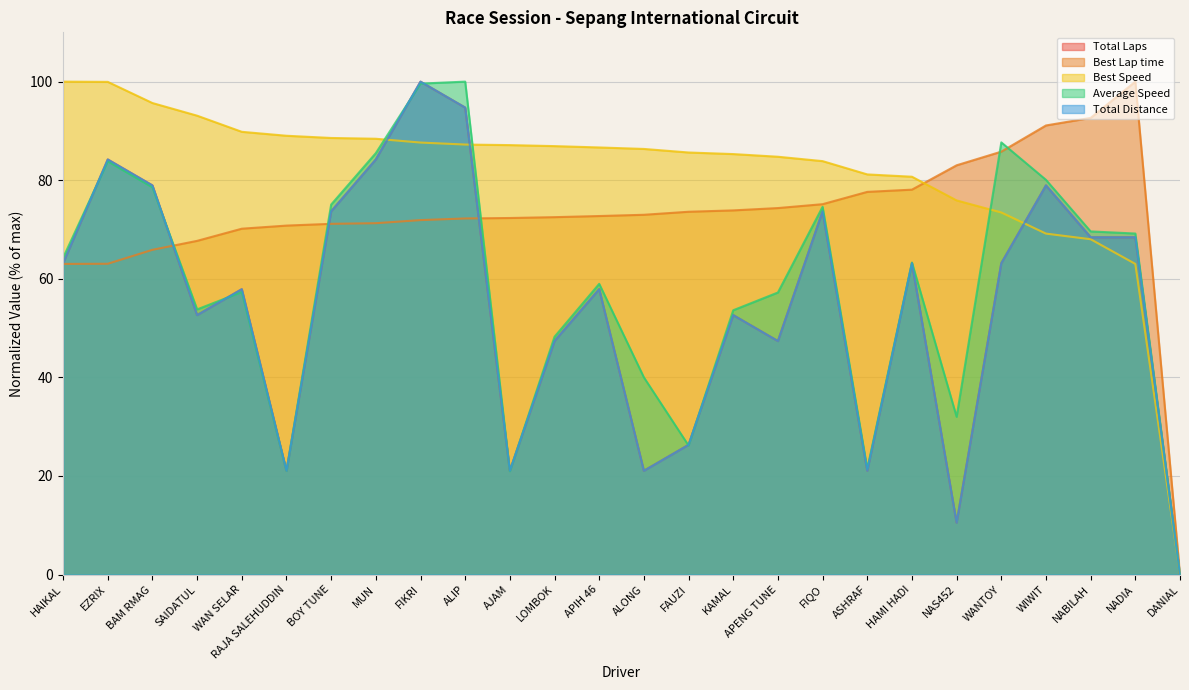

Reading right to left, transcribe all the data shown in this chart.

Total Laps: DANIAL=0.0	NADIA=68.4	NABILAH=68.4	WIWIT=78.9	WANTOY=63.2	NAS452=10.5	HAMI HADI=63.2	ASHRAF=21.1	FIQO=73.7	APENG TUNE=47.4	KAMAL=52.6	FAUZI=26.3	ALONG=21.1	APIH 46=57.9	LOMBOK=47.4	AJAM=21.1	ALIP=94.7	FIKRI=100.0	MUN=84.2	BOY TUNE=73.7	RAJA SALEHUDDIN=21.1	WAN SELAR=57.9	SAIDATUL=52.6	BAM RMAG=78.9	EZRIX=84.2	HAIKAL=63.2
Best Lap time: DANIAL=0.0	NADIA=100.0	NABILAH=92.6	WIWIT=91.1	WANTOY=85.8	NAS452=83.0	HAMI HADI=78.1	ASHRAF=77.6	FIQO=75.1	APENG TUNE=74.3	KAMAL=73.9	FAUZI=73.6	ALONG=73.0	APIH 46=72.7	LOMBOK=72.5	AJAM=72.3	ALIP=72.2	FIKRI=71.9	MUN=71.3	BOY TUNE=71.2	RAJA SALEHUDDIN=70.8	WAN SELAR=70.2	SAIDATUL=67.7	BAM RMAG=65.9	EZRIX=63.0	HAIKAL=63.0
Best Speed: DANIAL=0.0	NADIA=63.0	NABILAH=68.0	WIWIT=69.2	WANTOY=73.5	NAS452=75.9	HAMI HADI=80.7	ASHRAF=81.2	FIQO=83.9	APENG TUNE=84.8	KAMAL=85.3	FAUZI=85.6	ALONG=86.3	APIH 46=86.6	LOMBOK=86.9	AJAM=87.1	ALIP=87.2	FIKRI=87.6	MUN=88.4	BOY TUNE=88.6	RAJA SALEHUDDIN=89.0	WAN SELAR=89.8	SAIDATUL=93.1	BAM RMAG=95.7	EZRIX=99.9	HAIKAL=100.0
Average Speed: DANIAL=0.0	NADIA=69.2	NABILAH=69.6	WIWIT=80.1	WANTOY=87.7	NAS452=32.0	HAMI HADI=63.3	ASHRAF=21.5	FIQO=74.6	APENG TUNE=57.2	KAMAL=53.6	FAUZI=26.2	ALONG=40.0	APIH 46=59.0	LOMBOK=48.2	AJAM=20.9	ALIP=100.0	FIKRI=99.6	MUN=85.5	BOY TUNE=75.1	RAJA SALEHUDDIN=21.0	WAN SELAR=57.3	SAIDATUL=53.8	BAM RMAG=78.5	EZRIX=83.8	HAIKAL=64.3
Total Distance: DANIAL=0.0	NADIA=68.4	NABILAH=68.4	WIWIT=78.9	WANTOY=63.2	NAS452=10.5	HAMI HADI=63.2	ASHRAF=21.1	FIQO=73.7	APENG TUNE=47.4	KAMAL=52.6	FAUZI=26.3	ALONG=21.1	APIH 46=57.9	LOMBOK=47.4	AJAM=21.1	ALIP=94.7	FIKRI=100.0	MUN=84.2	BOY TUNE=73.7	RAJA SALEHUDDIN=21.1	WAN SELAR=57.9	SAIDATUL=52.6	BAM RMAG=78.9	EZRIX=84.2	HAIKAL=63.2